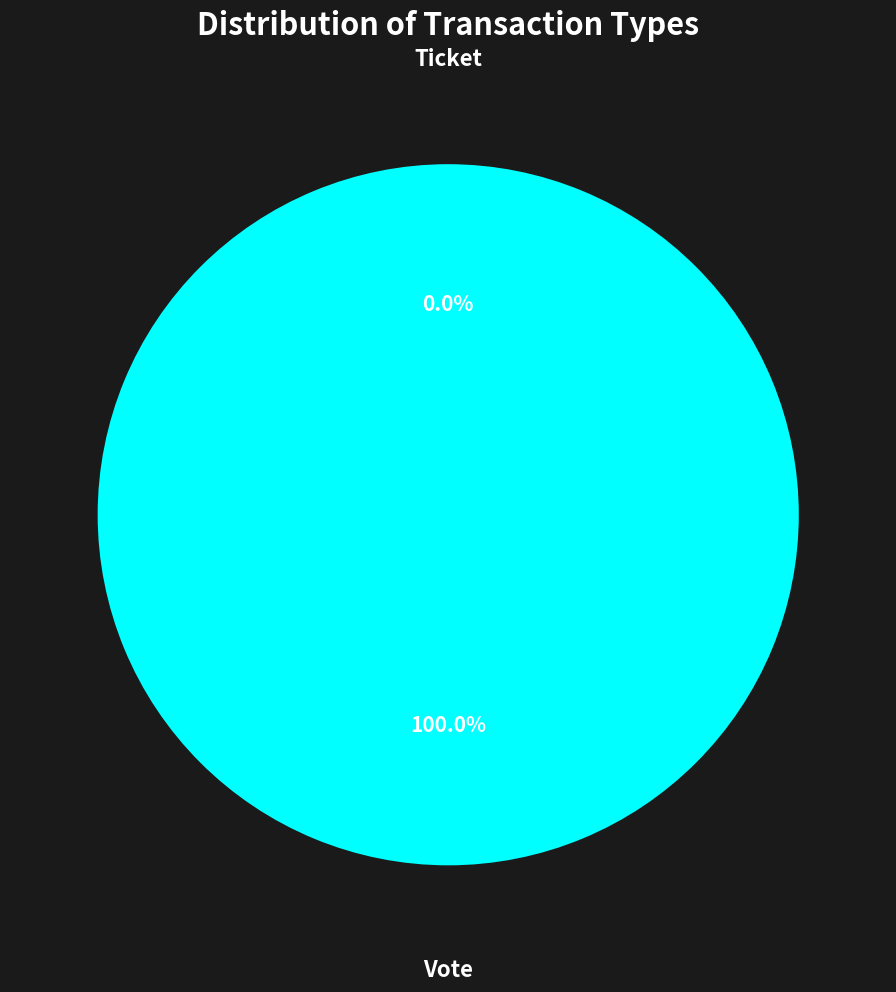

To the nearest percent, what portion does Vote represent?

100%